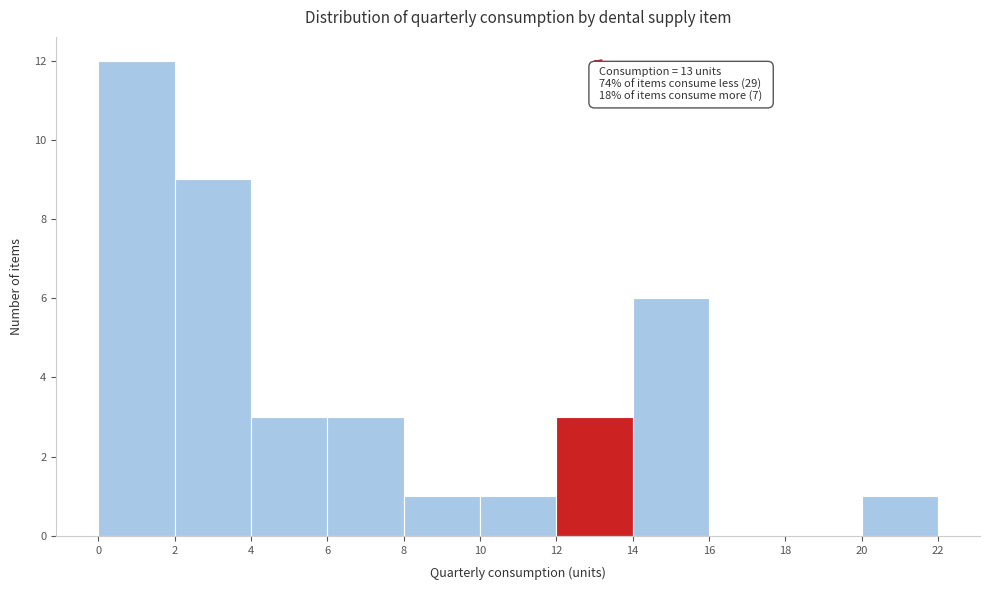

Over which range of the x-axis is the bar tallest?

0 to 2